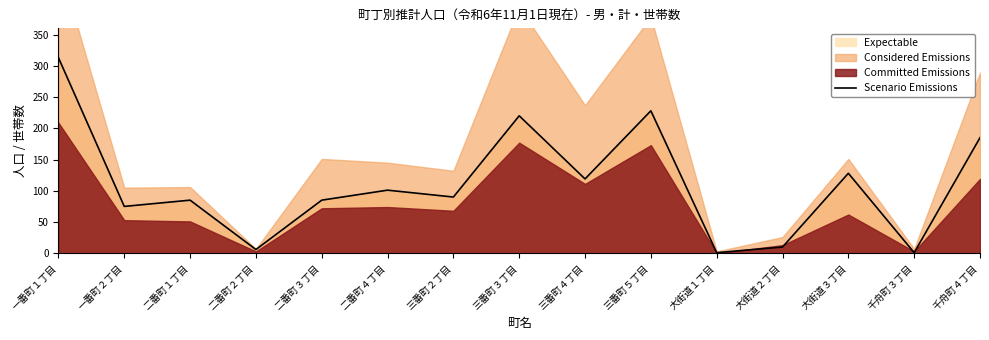

List the labels in order of value, smallest first.

大街道１丁目, 千舟町３丁目, 二番町２丁目, 大街道２丁目, 一番町２丁目, 二番町１丁目, 二番町３丁目, 三番町２丁目, 二番町４丁目, 三番町４丁目, 大街道３丁目, 千舟町４丁目, 三番町３丁目, 三番町５丁目, 一番町１丁目